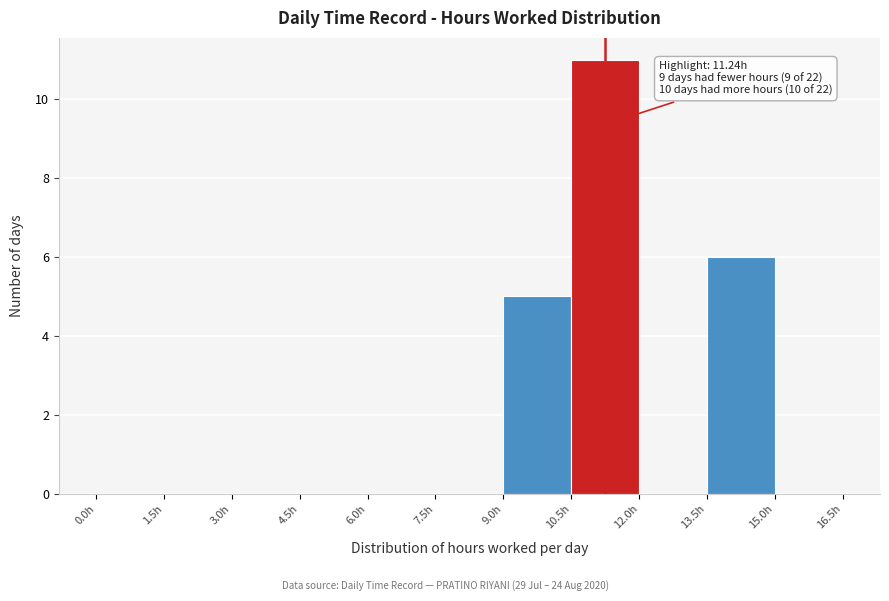

Over which range of the x-axis is the bar tallest?

10.5 to 12.0